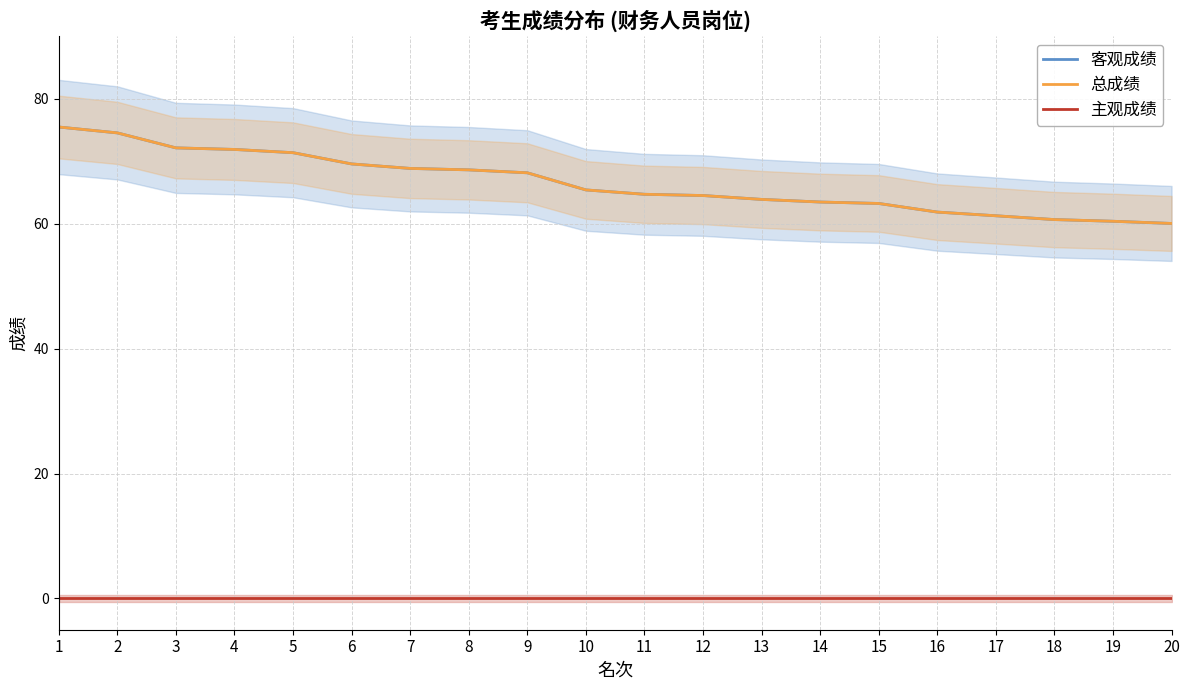

Reading right to left, what are all the values shown in this chart?

客观成绩: 60.0	60.4	60.7	61.3	61.9	63.2	63.5	63.9	64.5	64.7	65.4	68.2	68.6	68.9	69.6	71.4	71.9	72.2	74.5	75.5
总成绩: 60.0	60.4	60.7	61.3	61.9	63.2	63.5	63.9	64.5	64.7	65.4	68.2	68.6	68.9	69.6	71.4	71.9	72.2	74.5	75.5
主观成绩: 0.0	0.0	0.0	0.0	0.0	0.0	0.0	0.0	0.0	0.0	0.0	0.0	0.0	0.0	0.0	0.0	0.0	0.0	0.0	0.0